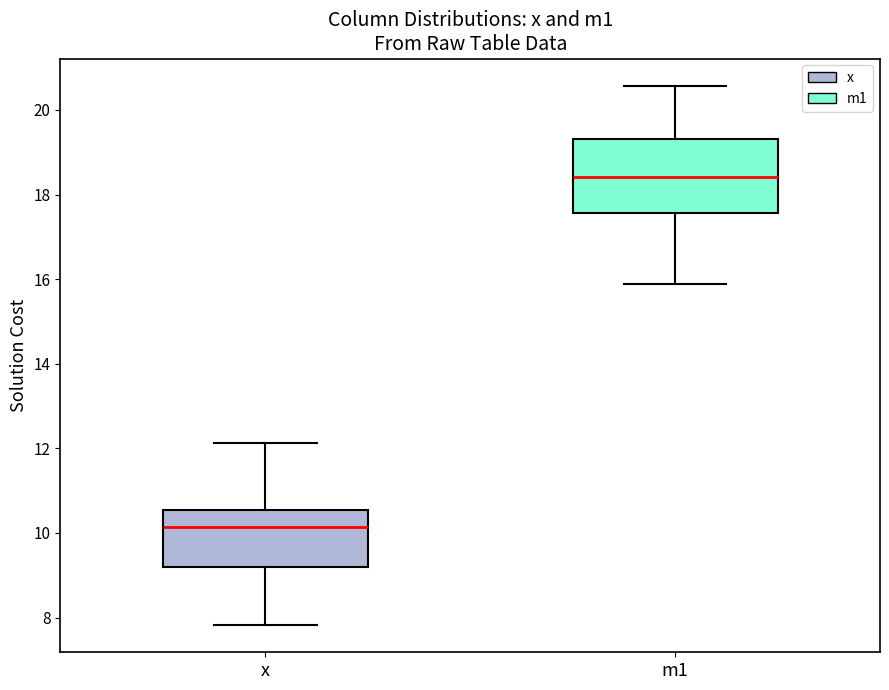

Reading left to right, read every box against the y-axis: the position of its median line, the range the box covers, and the ends of its whiskers. The values are not printed on the chart, so give them approximately, as read against the axis.

x: median 10.2, box 9.2 to 10.6, whiskers 7.8 to 12.2
m1: median 18.4, box 17.6 to 19.4, whiskers 15.8 to 20.6